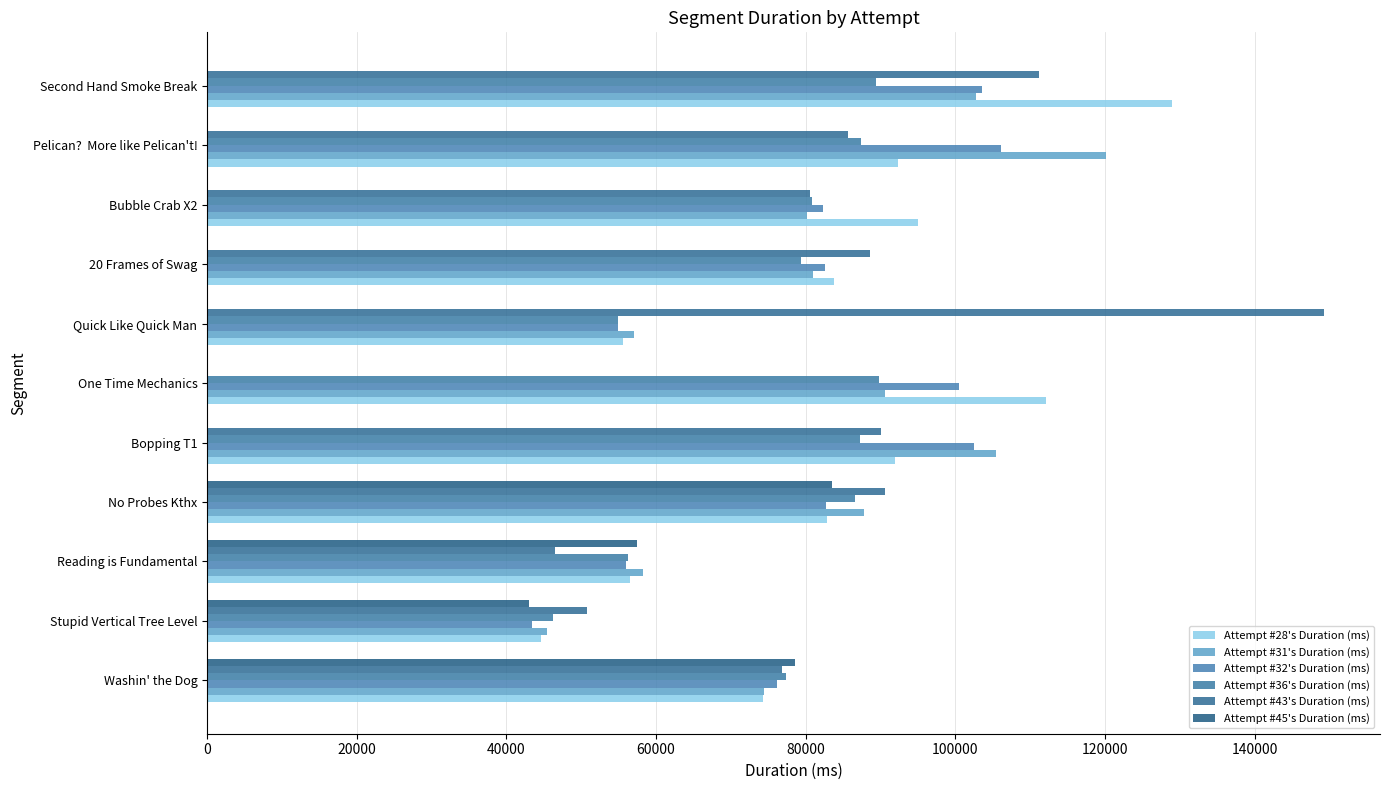

What is the sum of all Attempt #31's Duration (ms) values?

903398